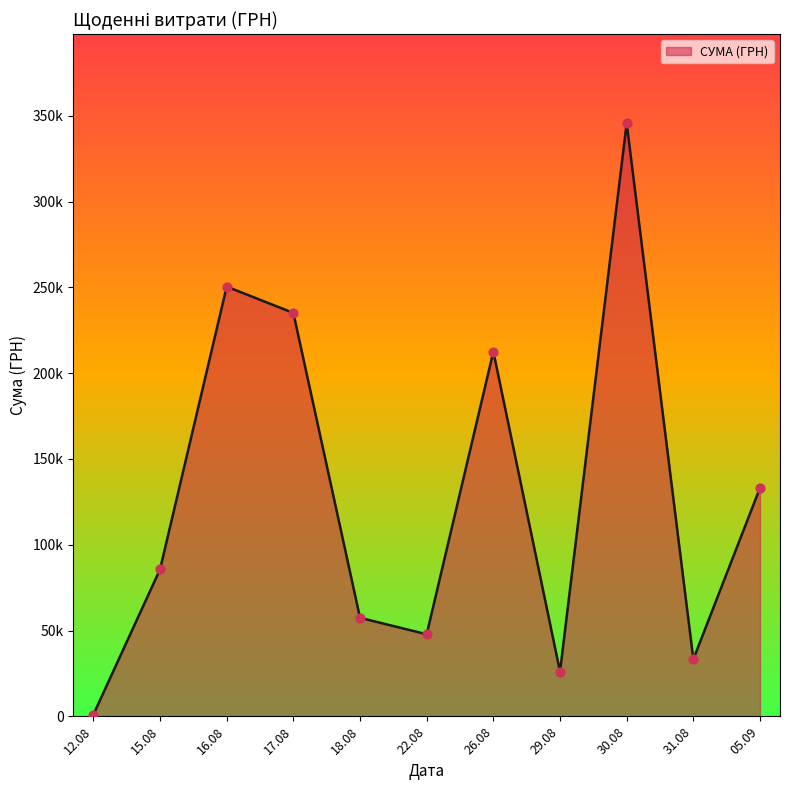

What is the ratio of the value at 30.08 to the value at 31.08?

10.4